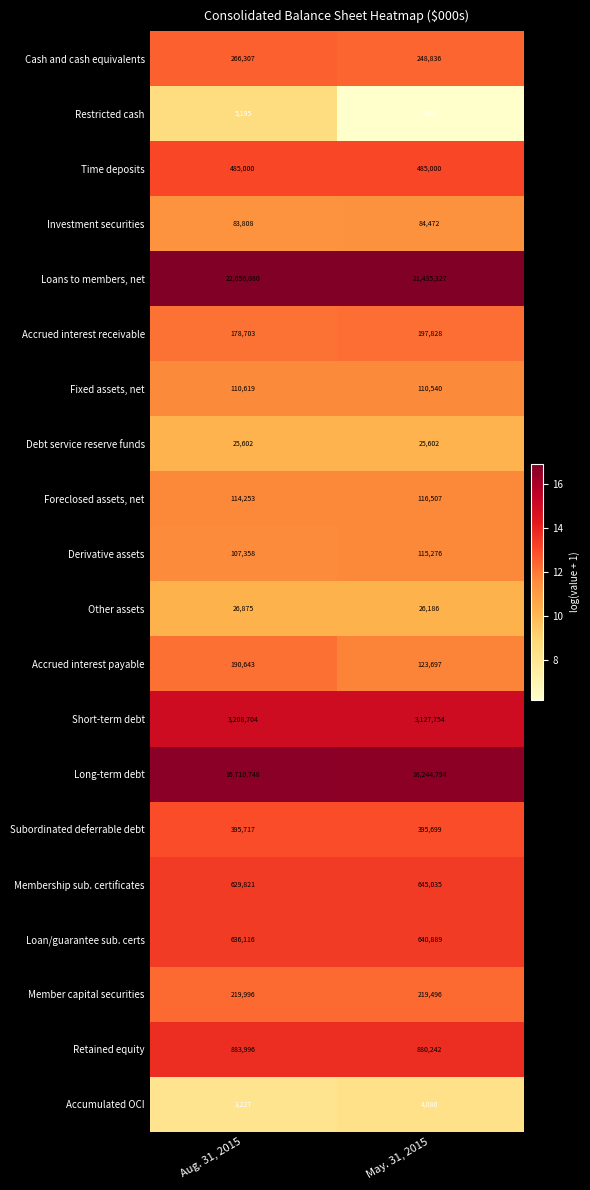

How many series are shown in this chart?

20